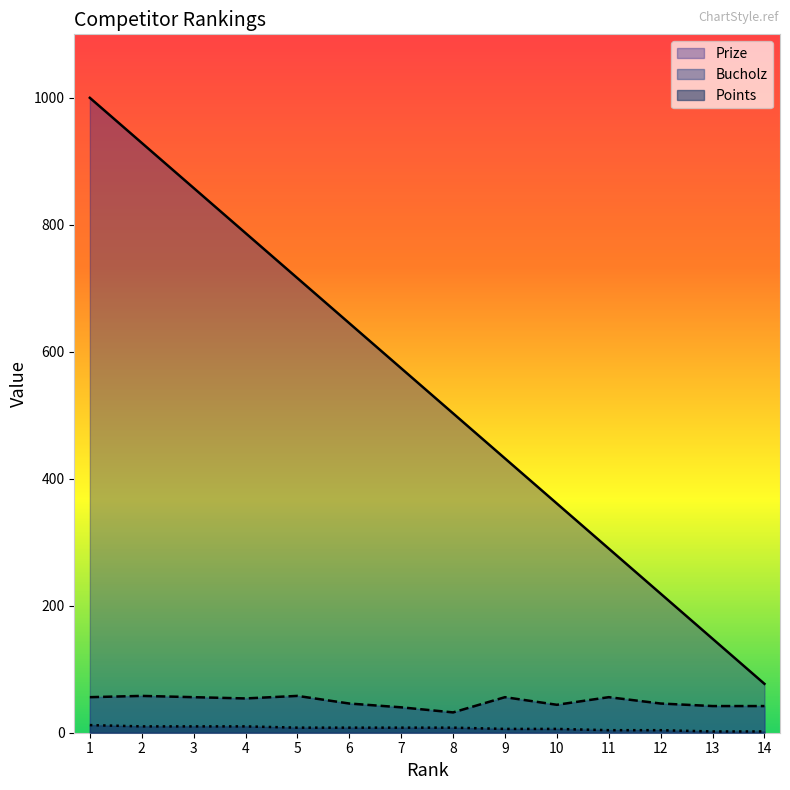

Rank the series at 9 from highest to lowest value.

Prize, Bucholz, Points